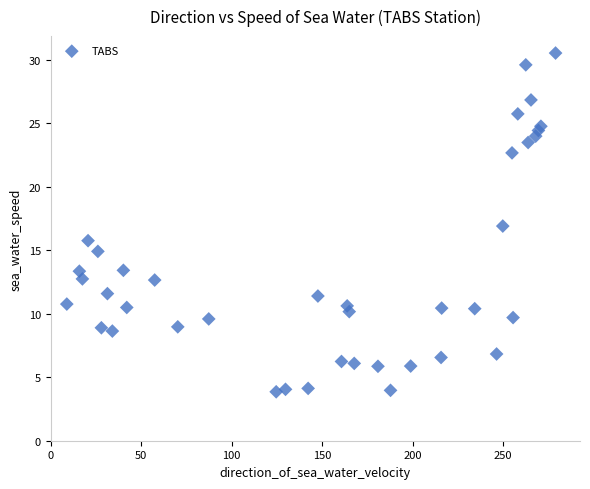

What is the range of X values (max minus min)?

270.1